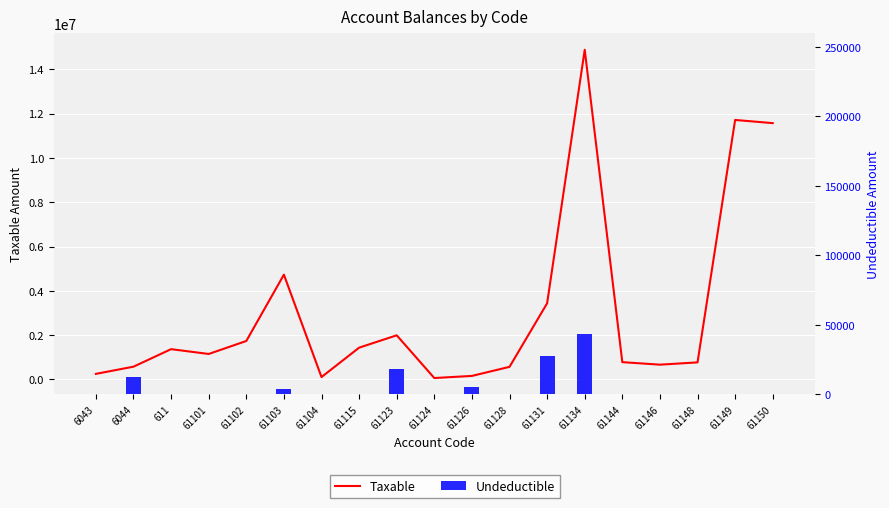

What are all the series names shown in the legend?

Taxable, Undeductible